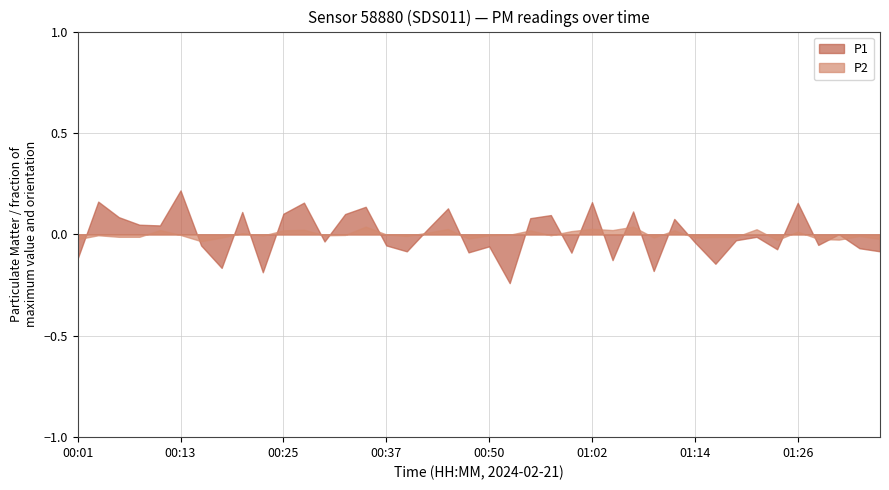

What is the difference between the maximum and minimum values in the P1 series?

8.9